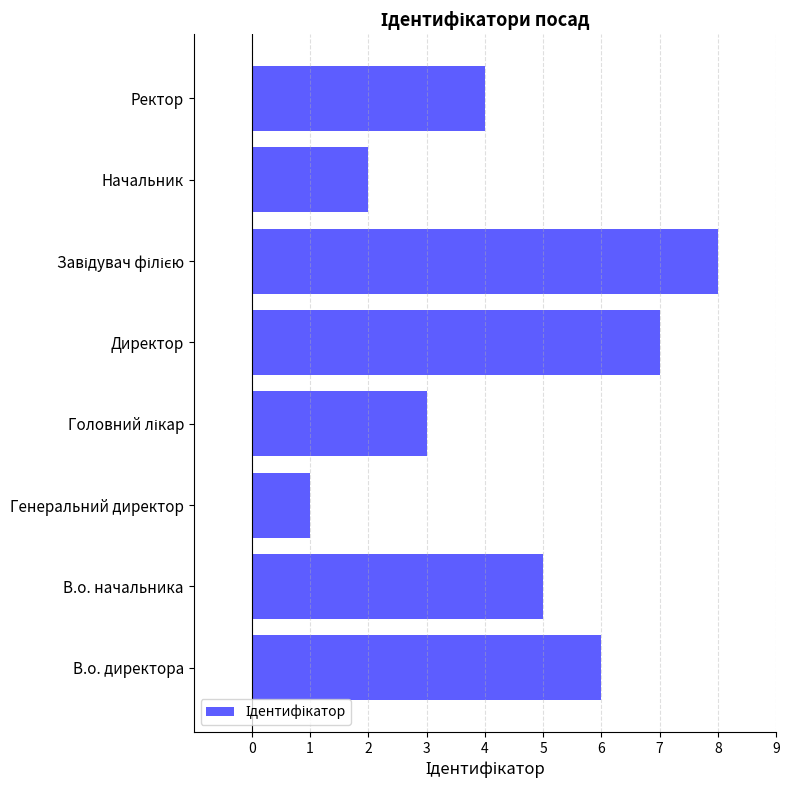

True or false: the data shows 7 at Директор.

True